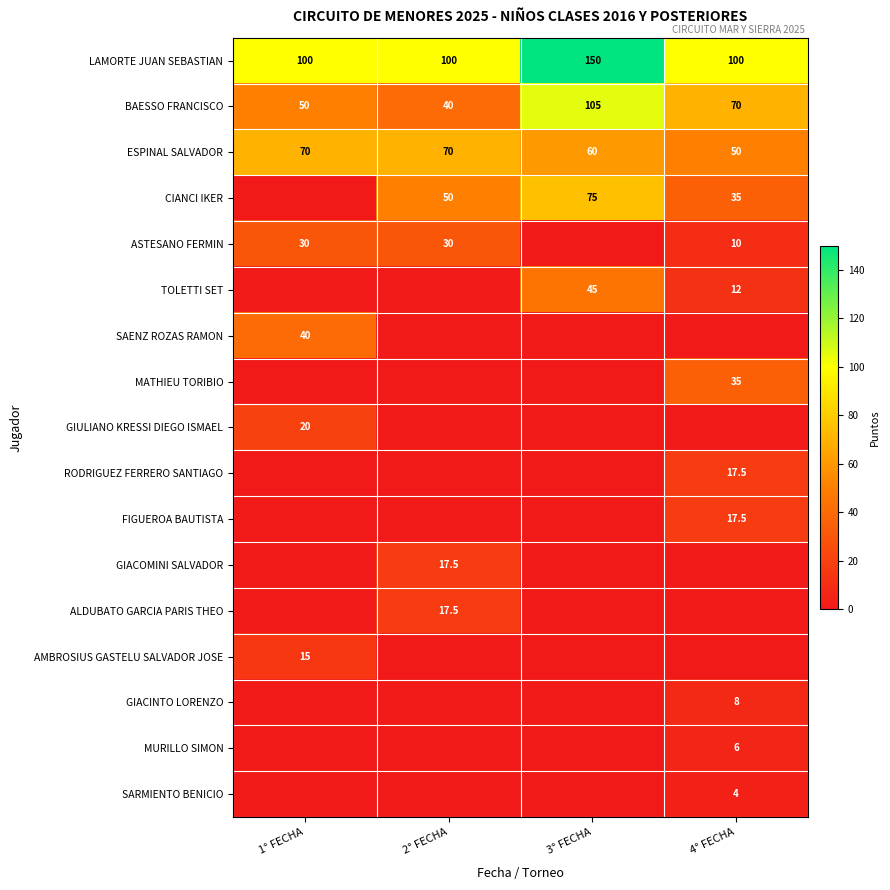

Is it true that GIACINTO LORENZO equals 10.8 at 4° FECHA?

False